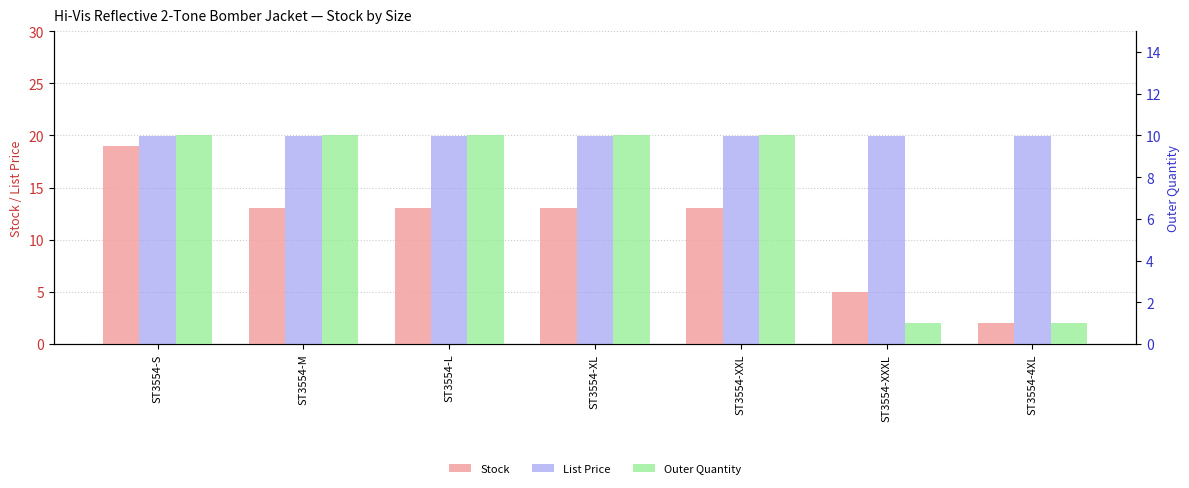

What value does the Outer Quantity series have at ST3554-L?

10.0